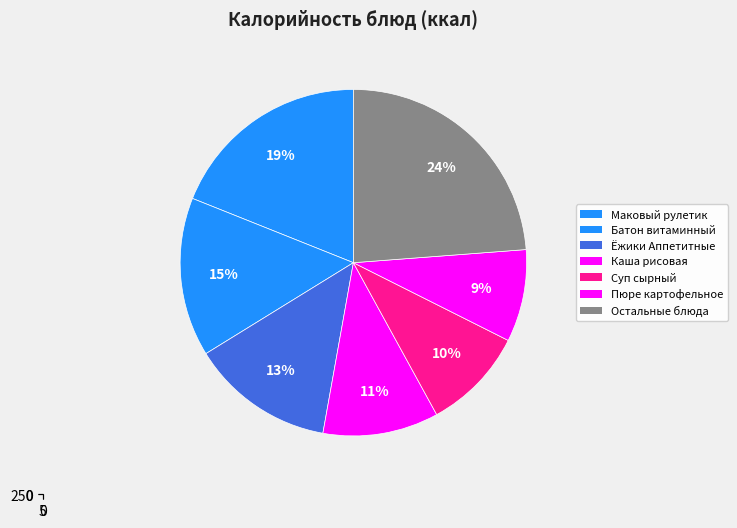

Is it true that Фрукты свежие 2 is 1% of the pie?

False